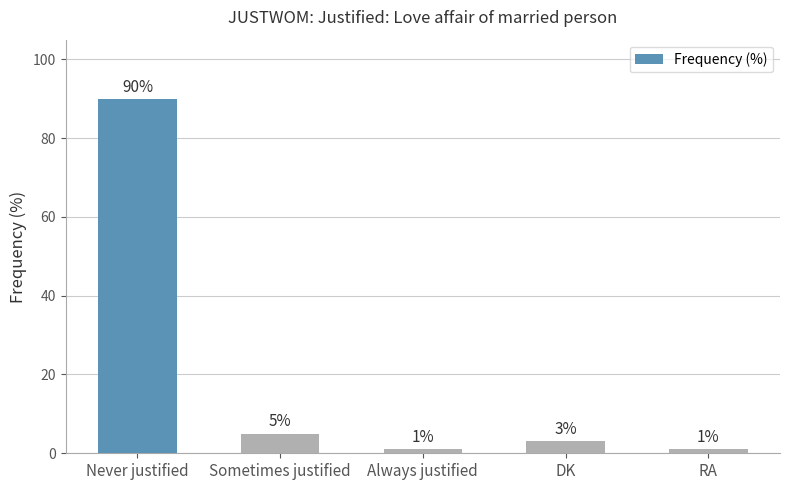

How many values are below 3?

2